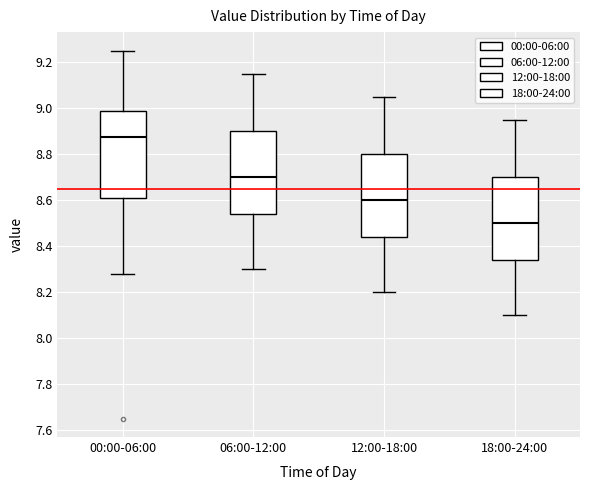

Reading left to right, read every box against the y-axis: the position of its median line, the range the box covers, and the ends of its whiskers. The values are not printed on the chart, so give them approximately, as read against the axis.

00:00-06:00: median 8.88, box 8.60 to 8.98, whiskers 8.28 to 9.26
06:00-12:00: median 8.70, box 8.54 to 8.90, whiskers 8.30 to 9.16
12:00-18:00: median 8.60, box 8.44 to 8.80, whiskers 8.20 to 9.06
18:00-24:00: median 8.50, box 8.34 to 8.70, whiskers 8.10 to 8.96